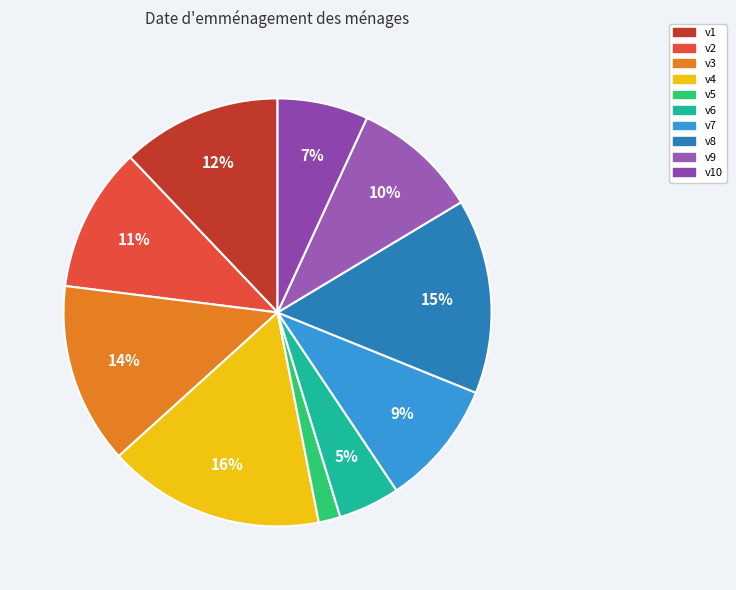

How many slices are in this pie chart?

10